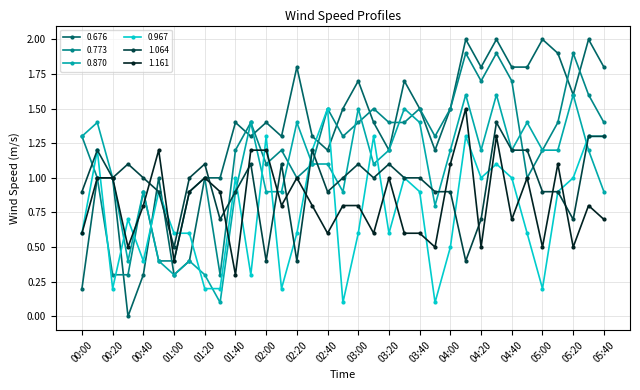

Which series has the largest range (max minus min)?

0.676